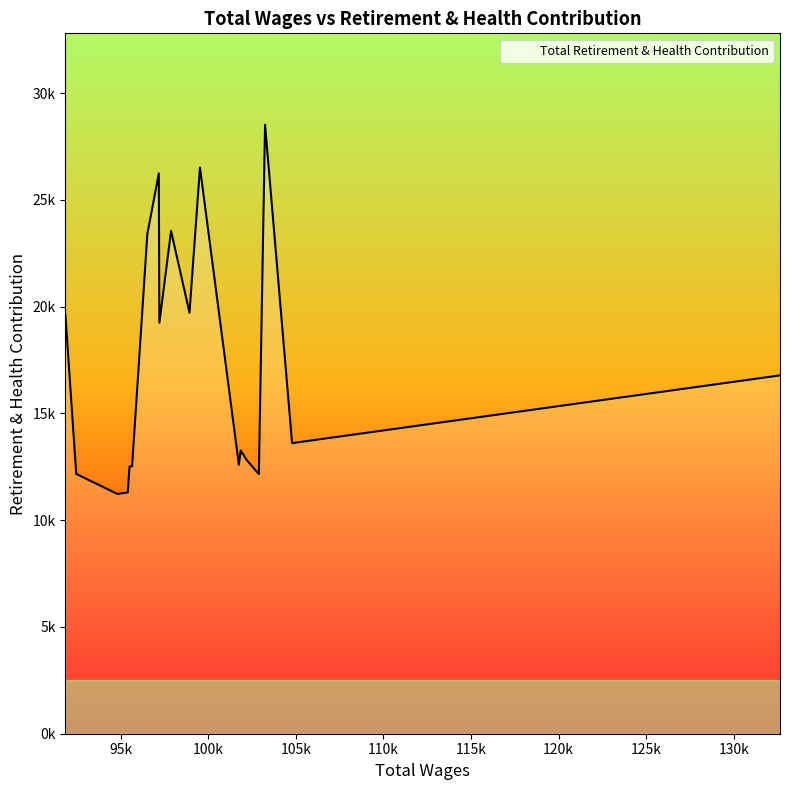

Does the chart have visible grid lines?

No